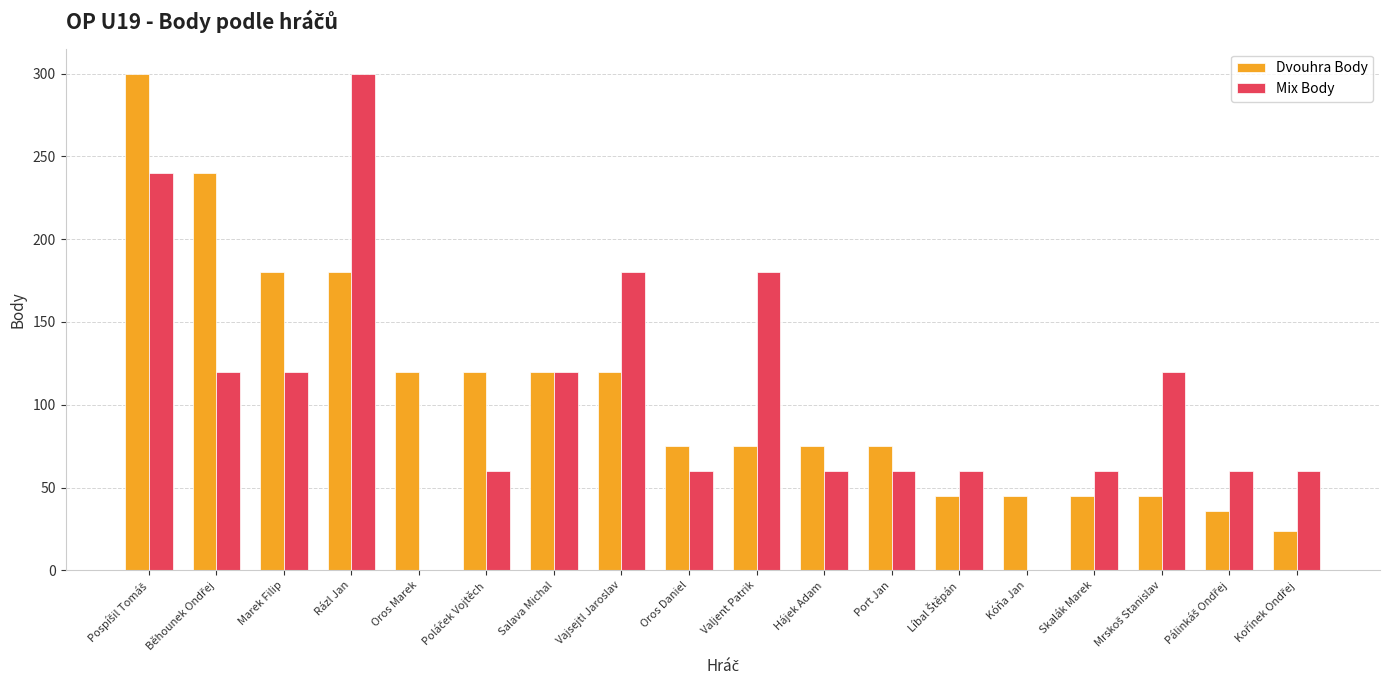

Does the chart contain stacked bars?

No